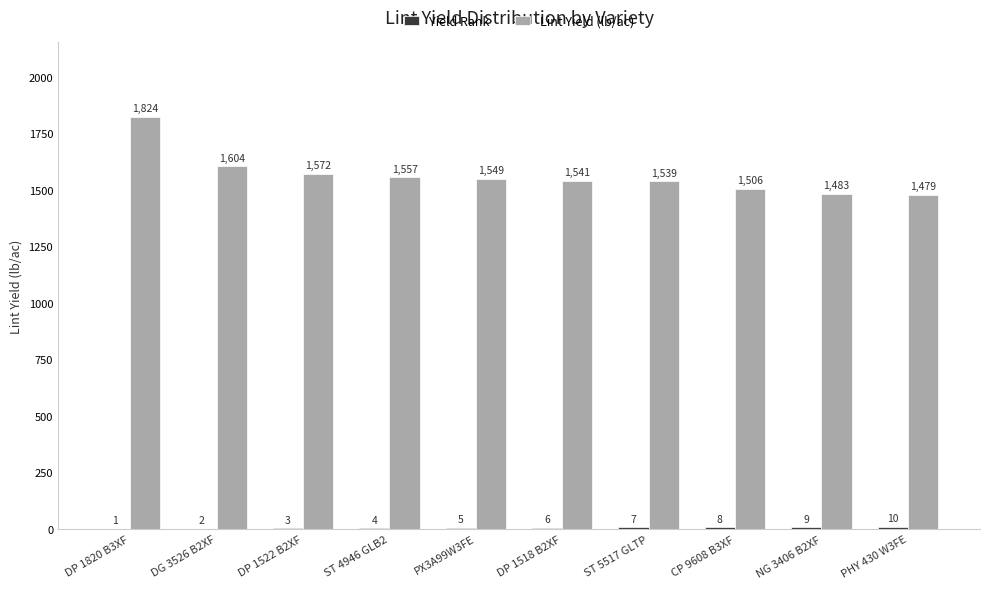

What is the highest value of the Lint Yield (lb/ac) series?

1824